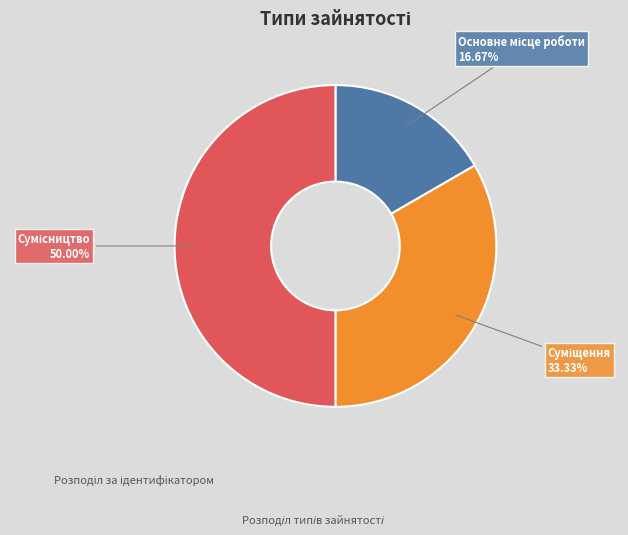

Does any single category account for the majority?

No